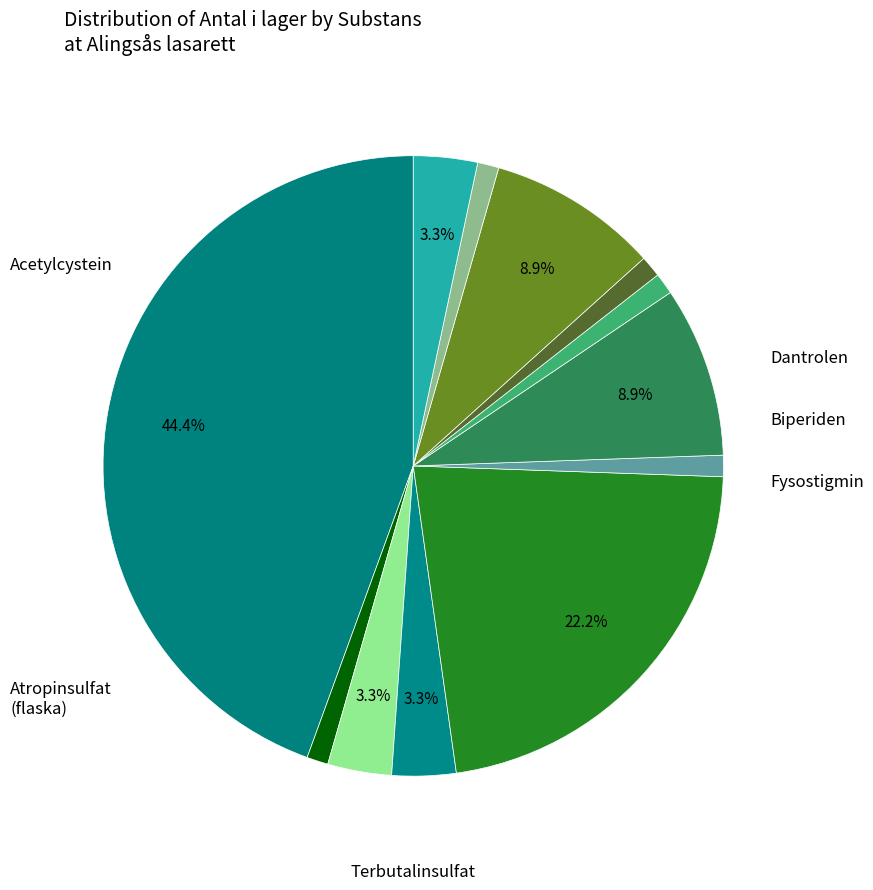

Rank the categories by value from lowest to highest.

Dantrolen, Atropinsulfat (ampull), Budesonid (Teva), Kalciumglukonat (gel), Kalciumlaktatglukonat, Biperiden, Fysostigmin, Medicinskt kol, Terbutalinsulfat, Kalciumfolinat, Atropinsulfat (flaska), Acetylcystein